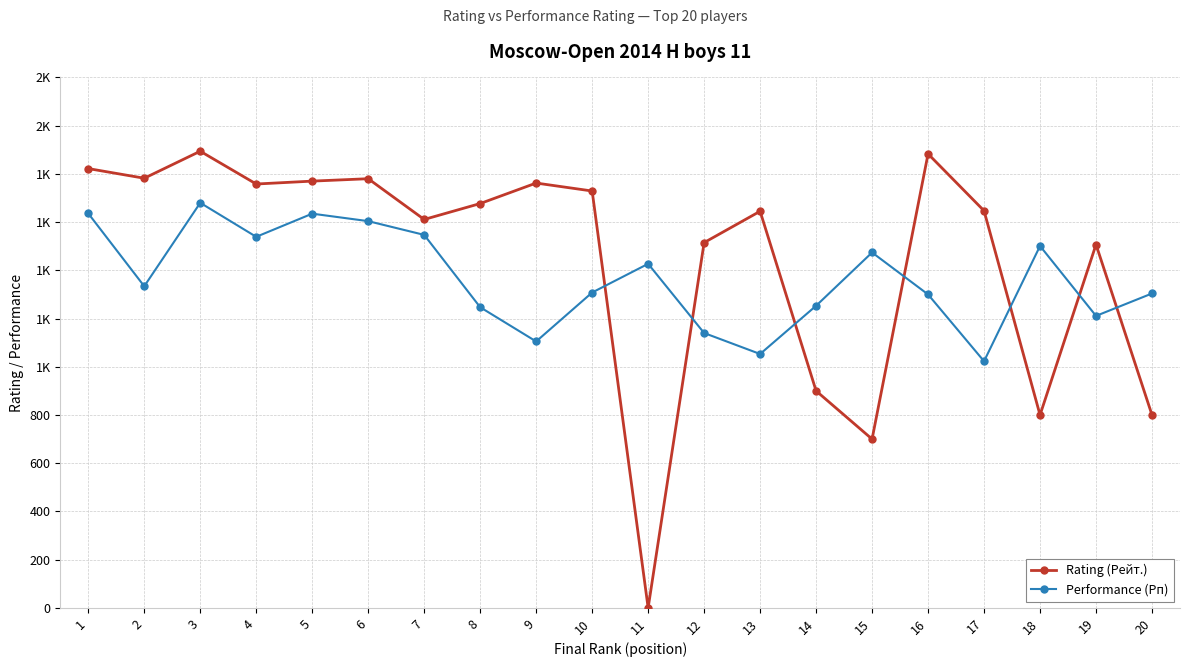

What are all the series names shown in the legend?

Rating (Рейт.), Performance (Рп)